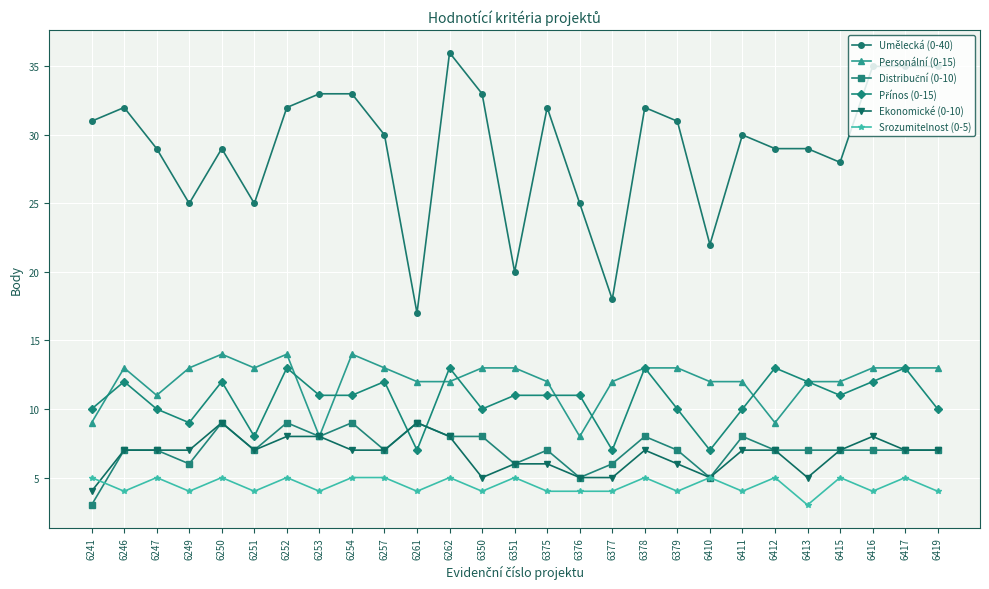

What is the greatest value displayed?

36